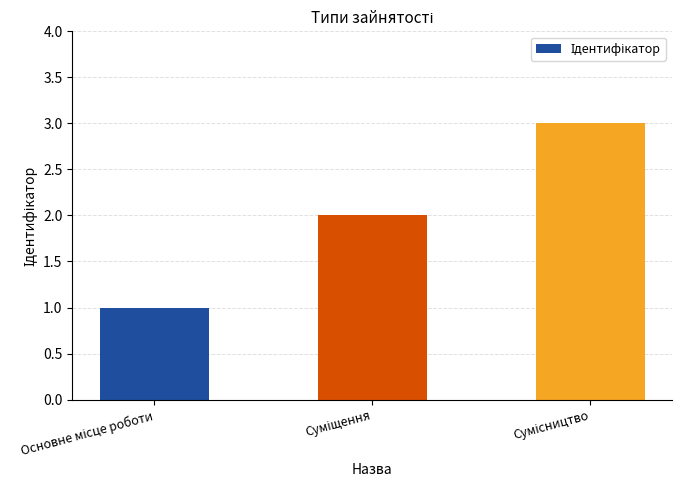

What is the greatest value displayed?

3